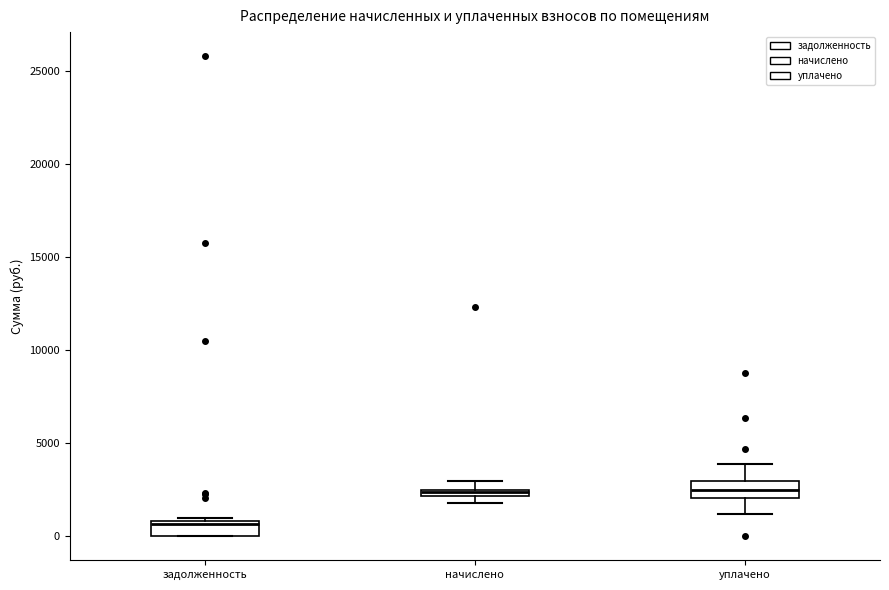

Where is the lower edge of the box for начислено on the y-axis? The values are not printed on the chart, so give them approximately, as read against the axis.

2000